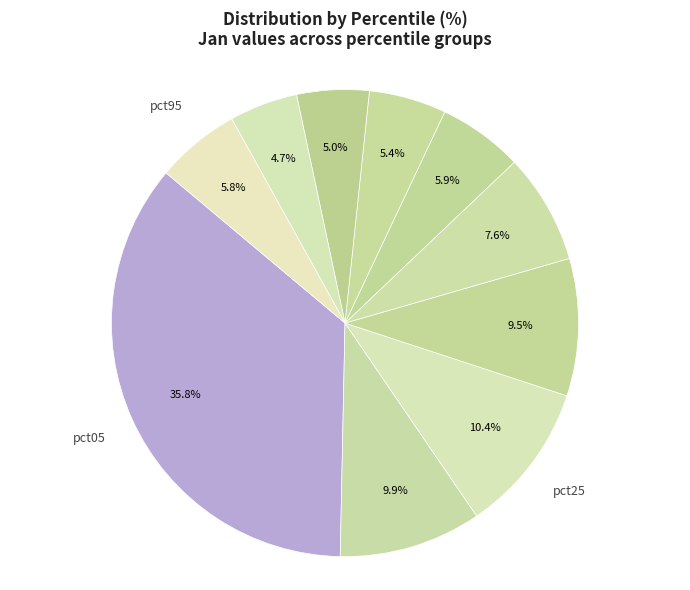

To the nearest percent, what is the difference between the largest and smallest slice percentages?

31%